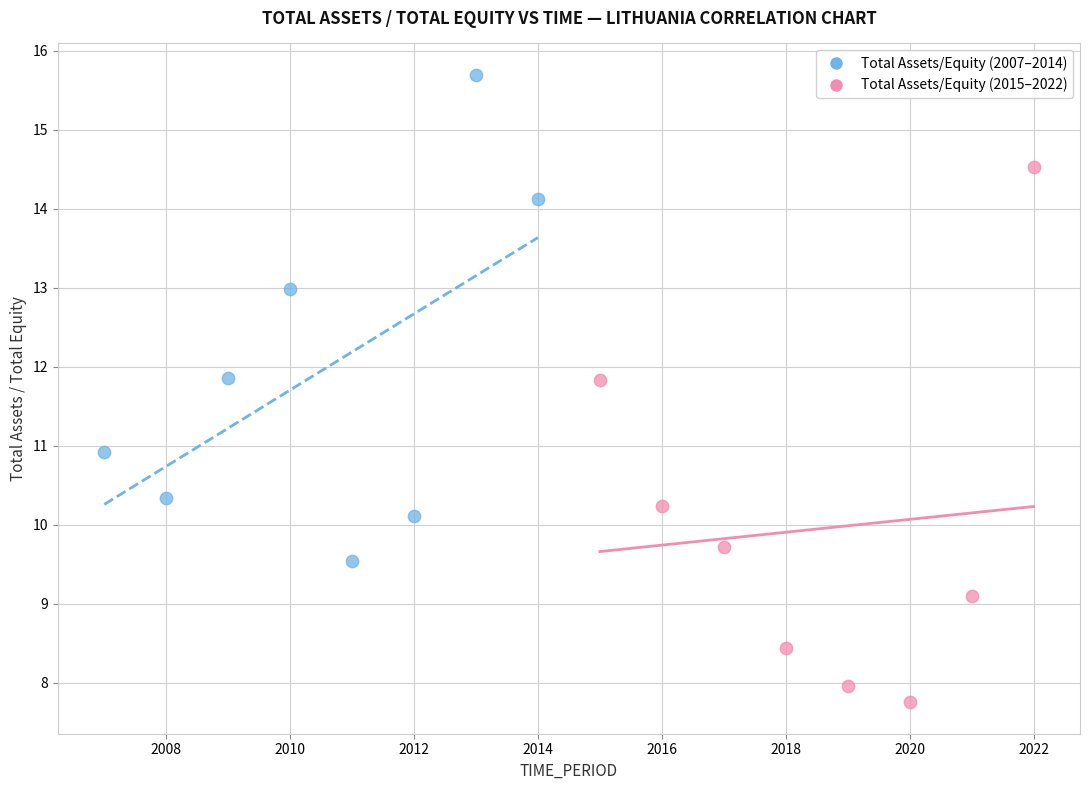

Which series has the widest spread of Y values?

Total Assets/Equity (2015–2022)